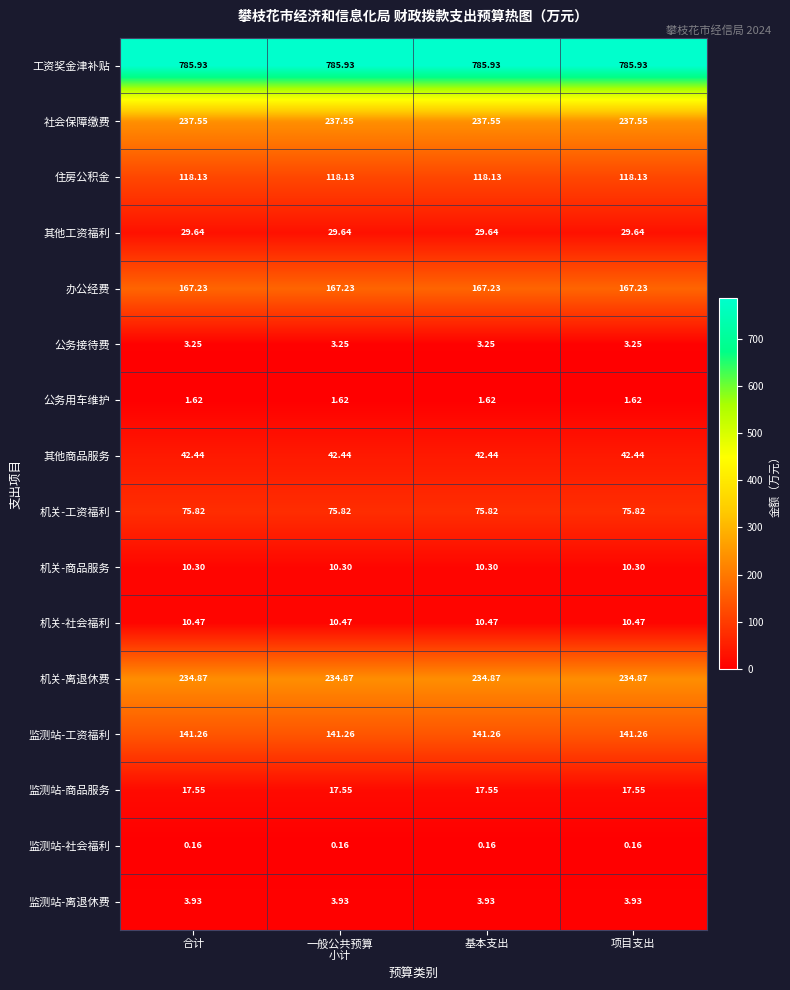

How many categories are shown in the chart?

4